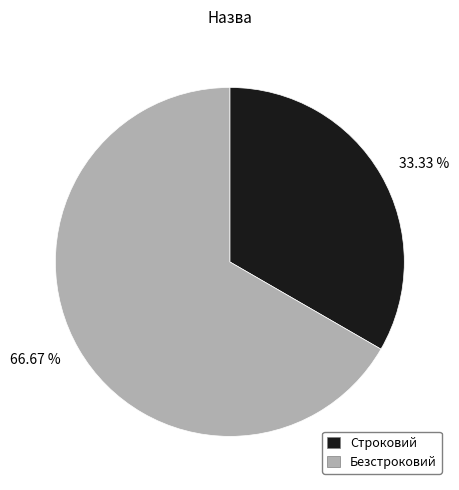

Which has a higher value, 66.67 % or 33.33 %?

66.67 %